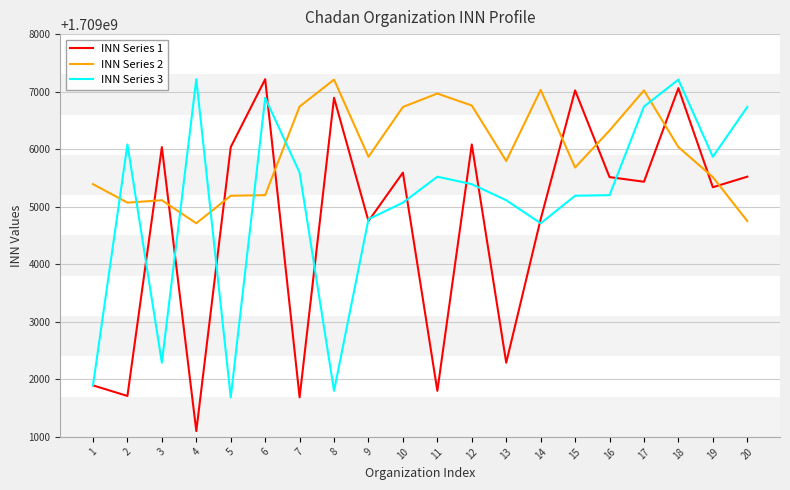

True or false: INN Series 3 and INN Series 2 intersect in this chart.

True